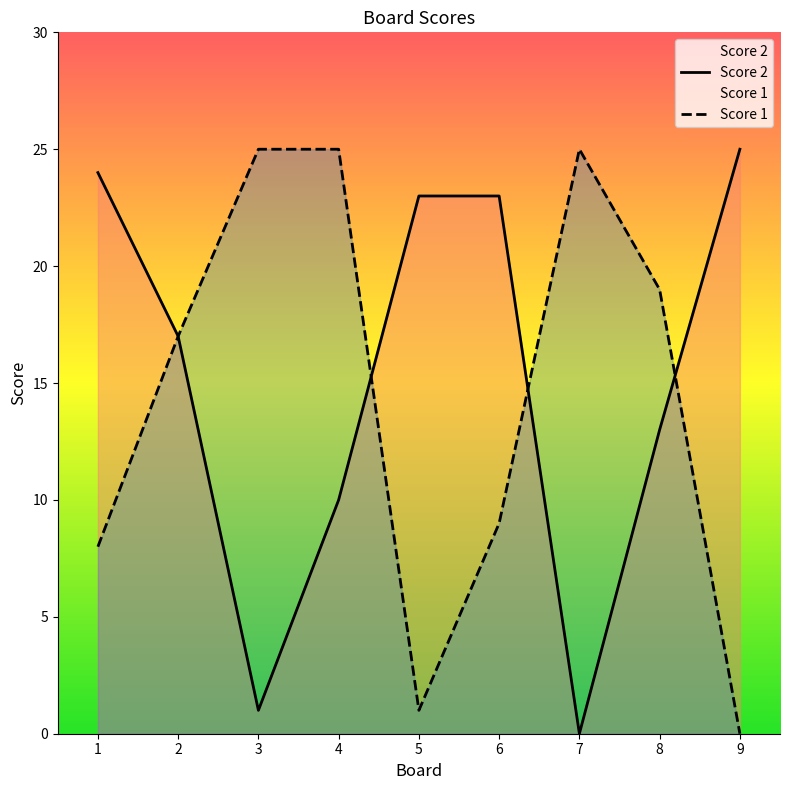

At how many categories does at least one series exceed 23?

5